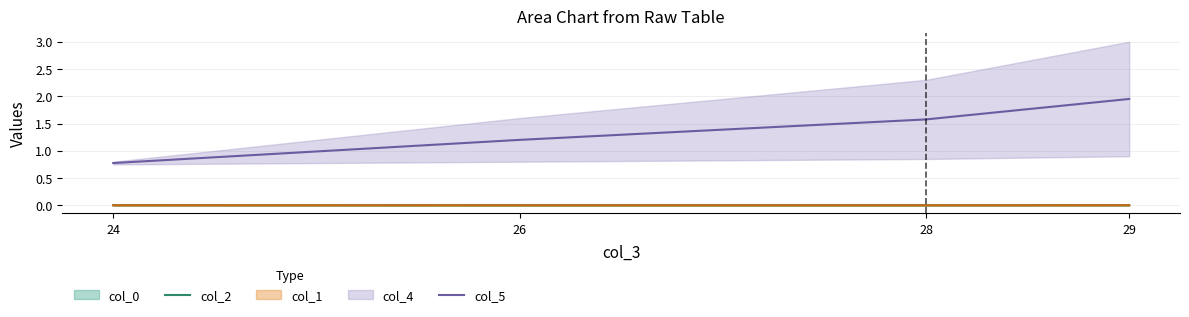

List the labels in order of col_5 value, largest first.

29, 28, 26, 24